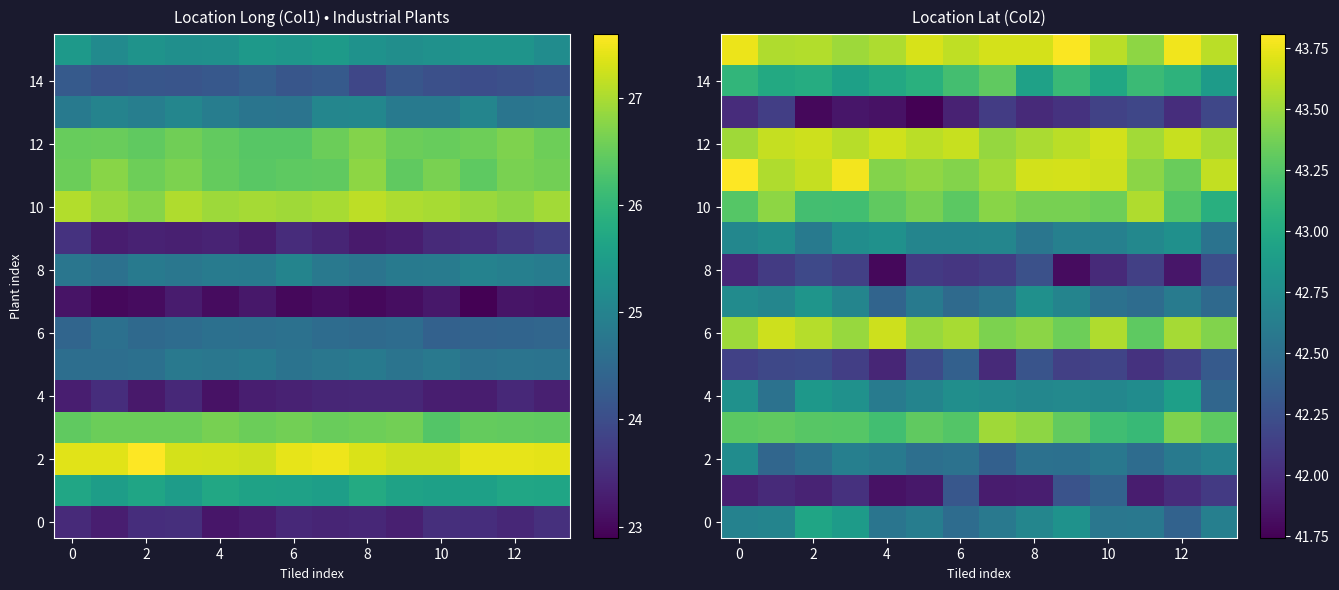

The value of 6 at 6 is 62.5. True or false?

False